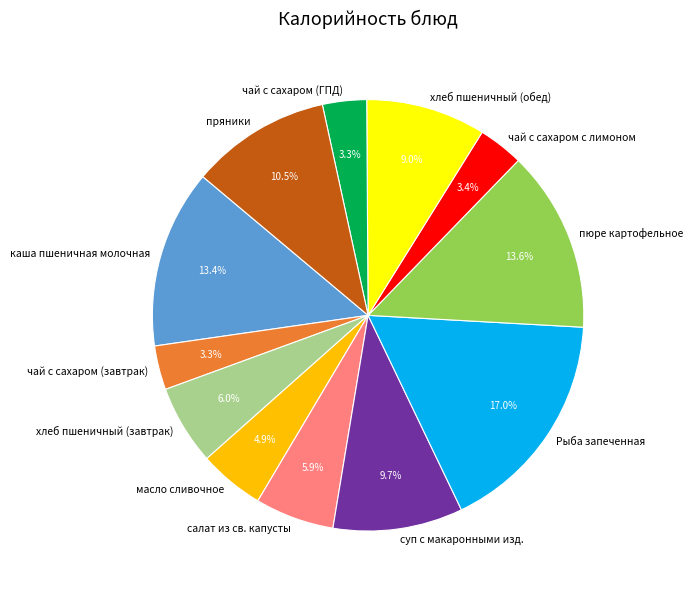

Is there a majority slice in this chart?

No